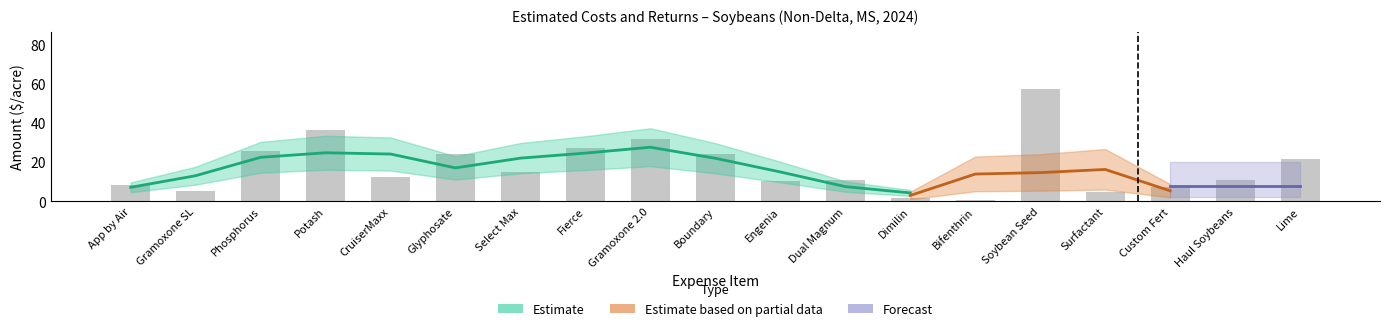

What is the sum of the Tenant Share values at Potash and Select Max?

51.2